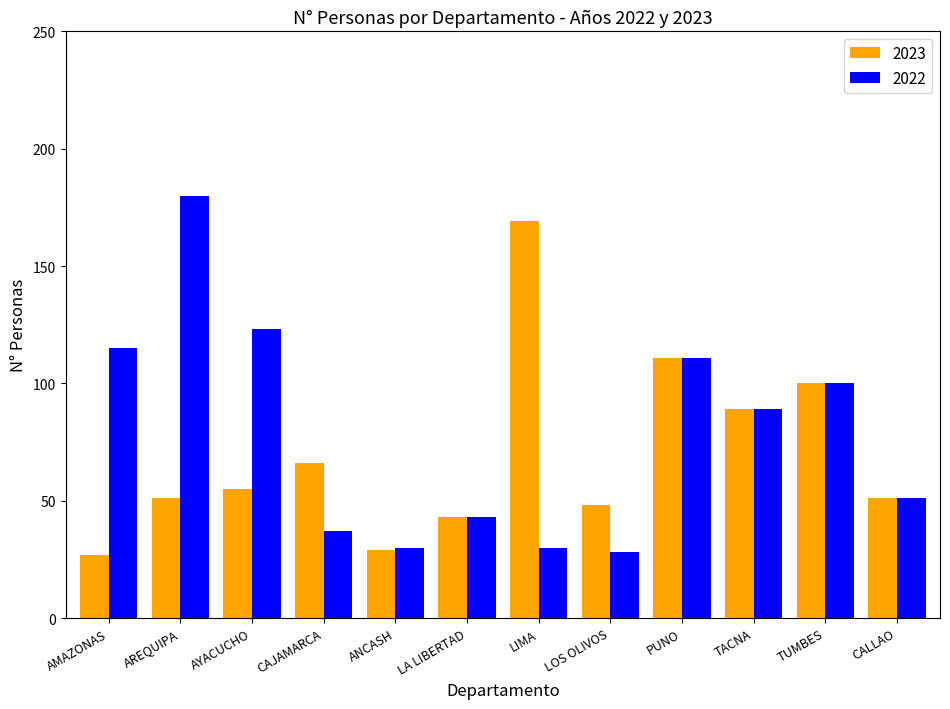

What is the value of the 2023 bar at the 9th from the left?

111